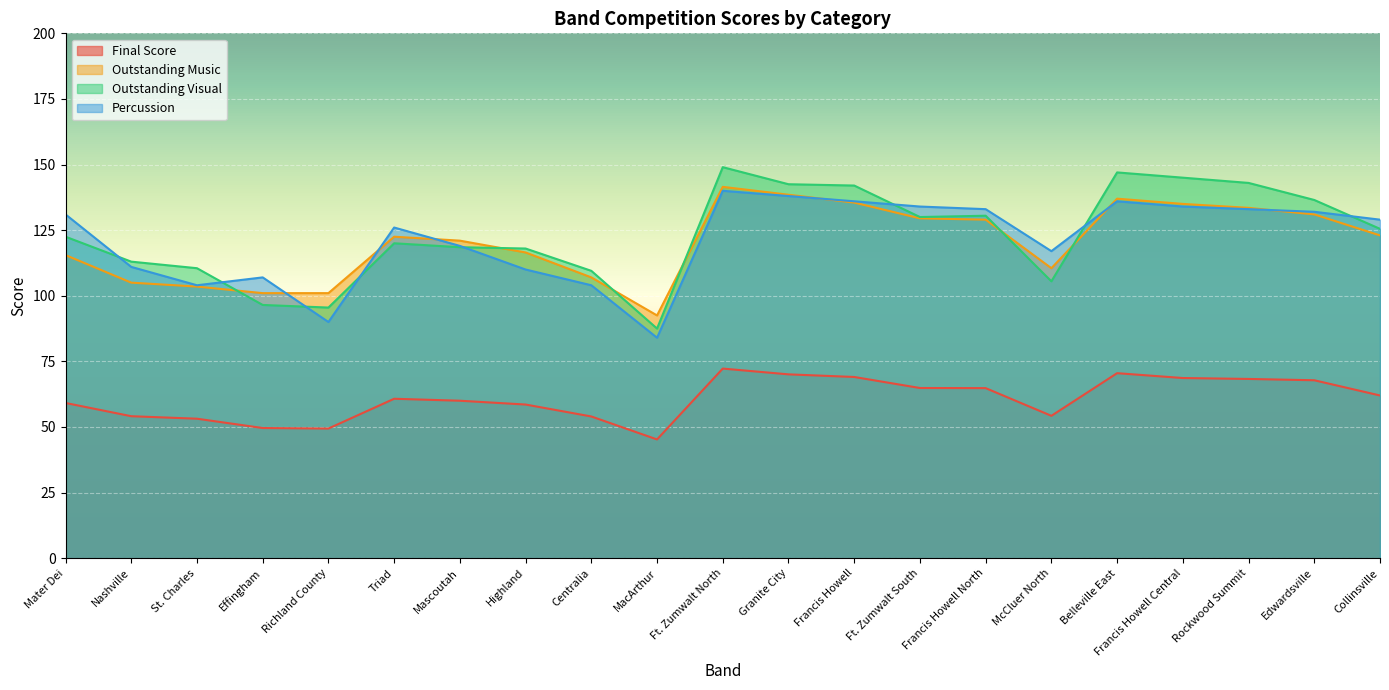

At which label does Final Score reach its minimum?

MacArthur